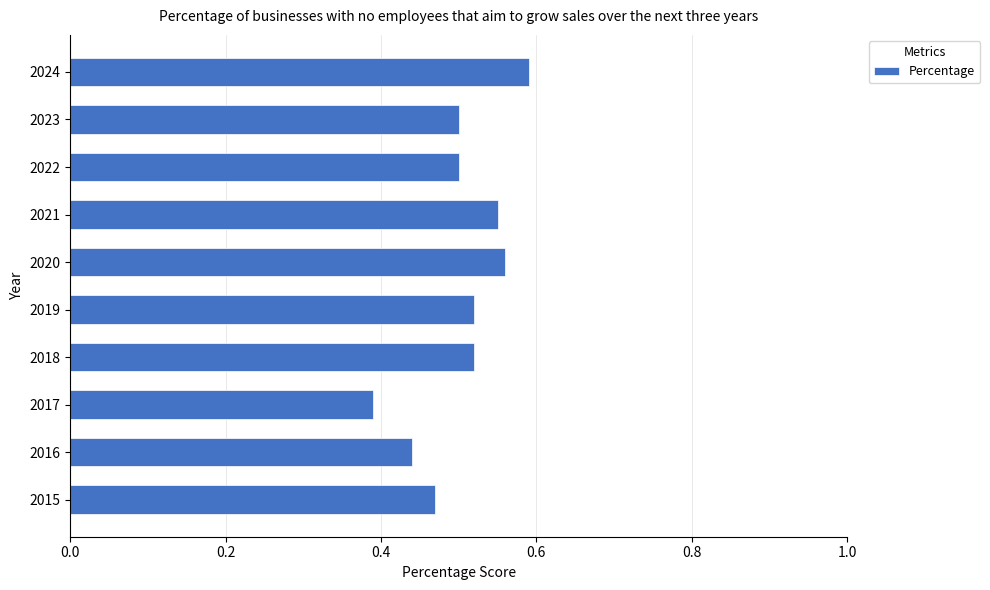

What is the change in value from 2017 to 2024?

+0.2